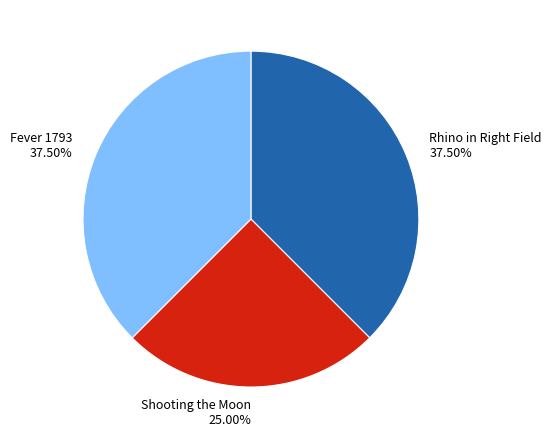

Is there any slice that represents more than half of the pie?

No